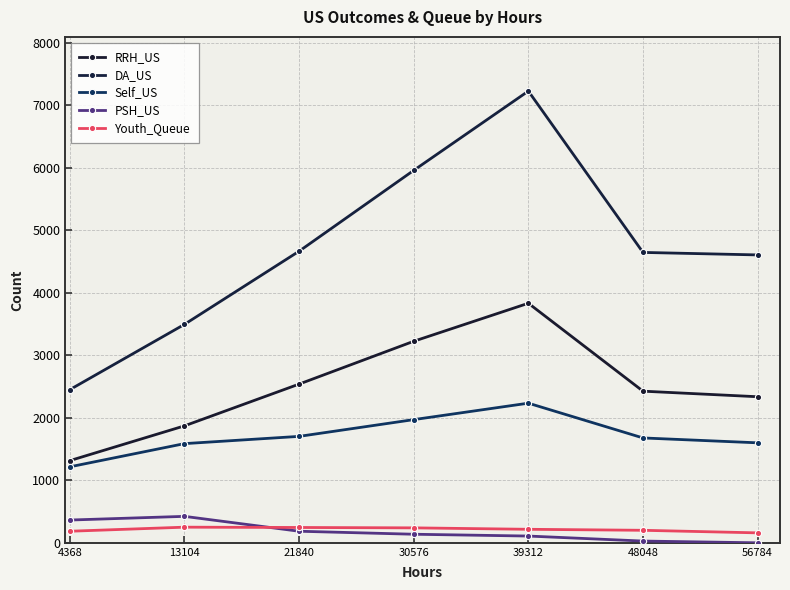

What value does the Self_US series have at 56784, to the nearest 10?

1600